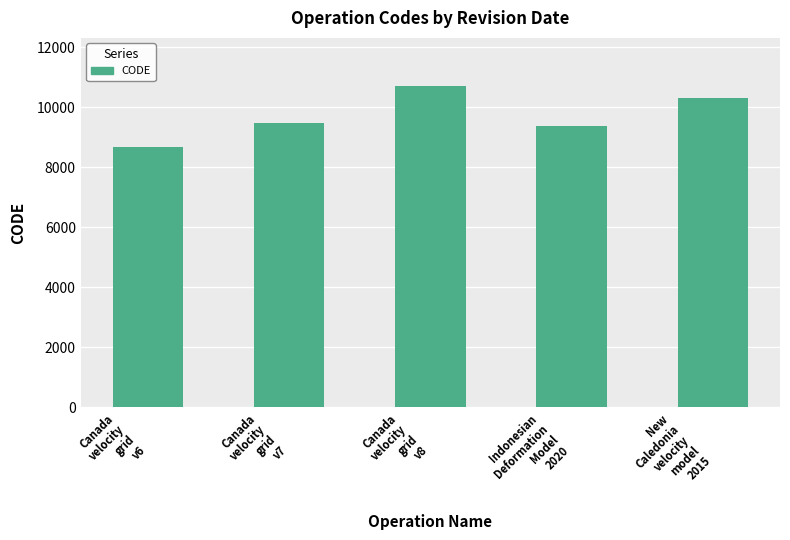

What is the maximum value shown in the chart?

10707